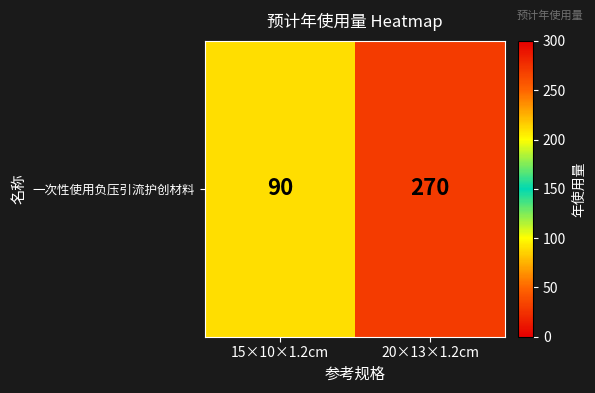

Count the values in the range 90 to 270.

2